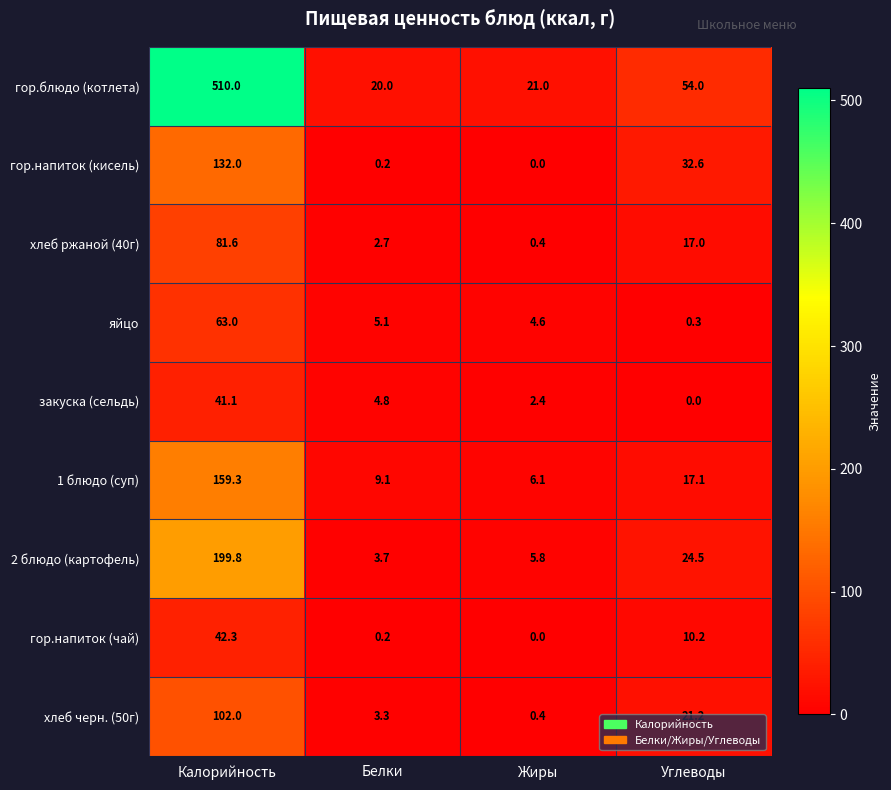

Between Белки and Жиры, which series saw the biggest shift?

1 блюдо (суп)